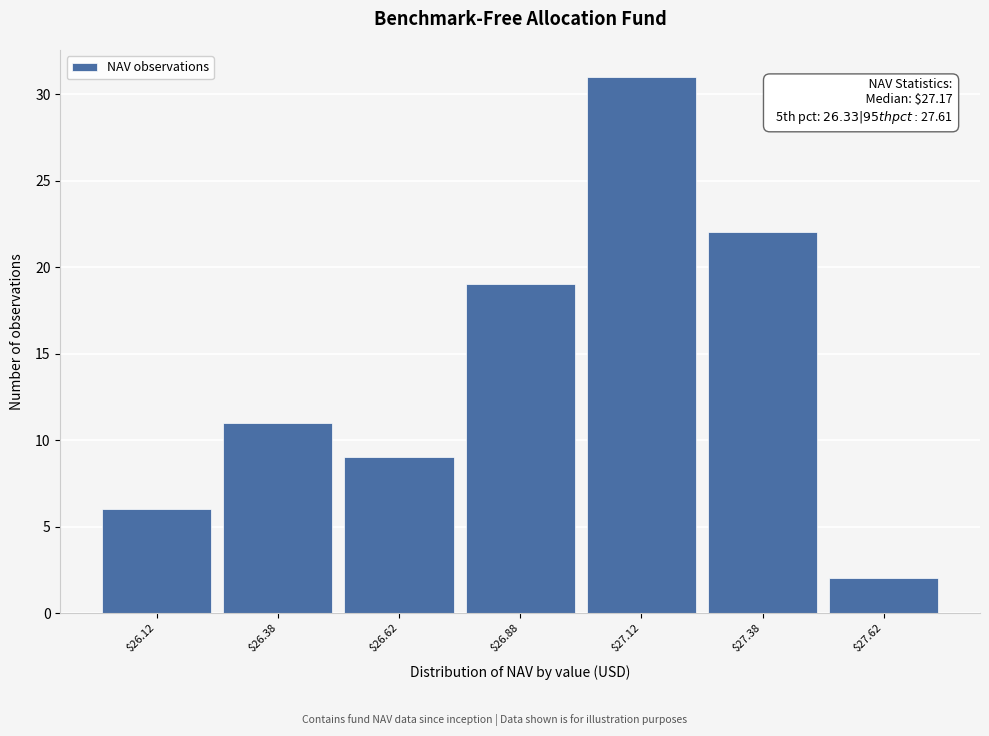

Reading right to left, what are all the values shown in this chart?

2	22	31	19	9	11	6